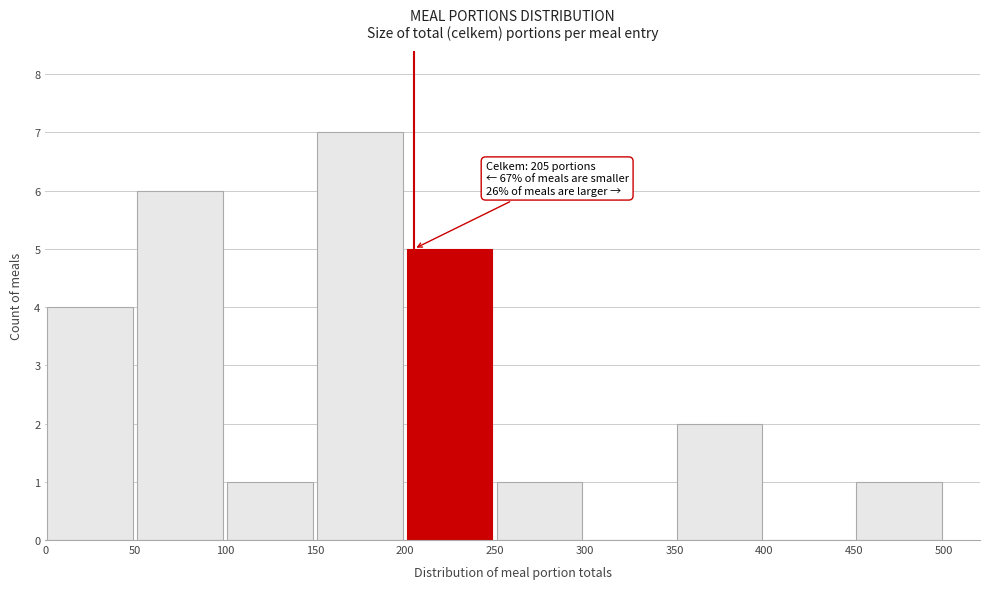

Which range on the x-axis has the tallest bar?

150 to 200